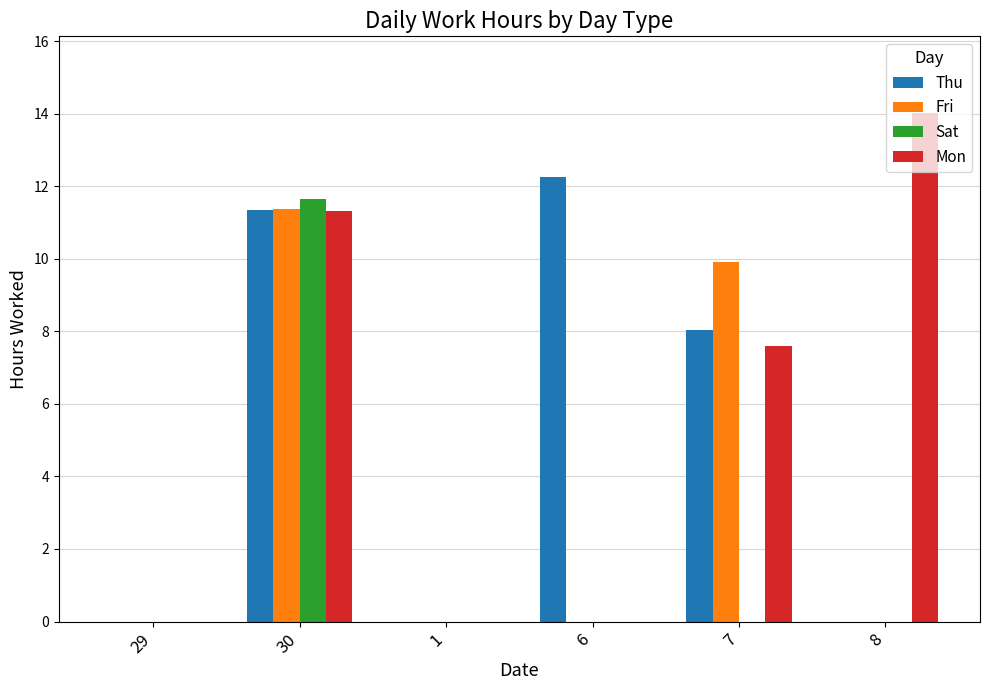

At which category is the sum across all series the highest?

30